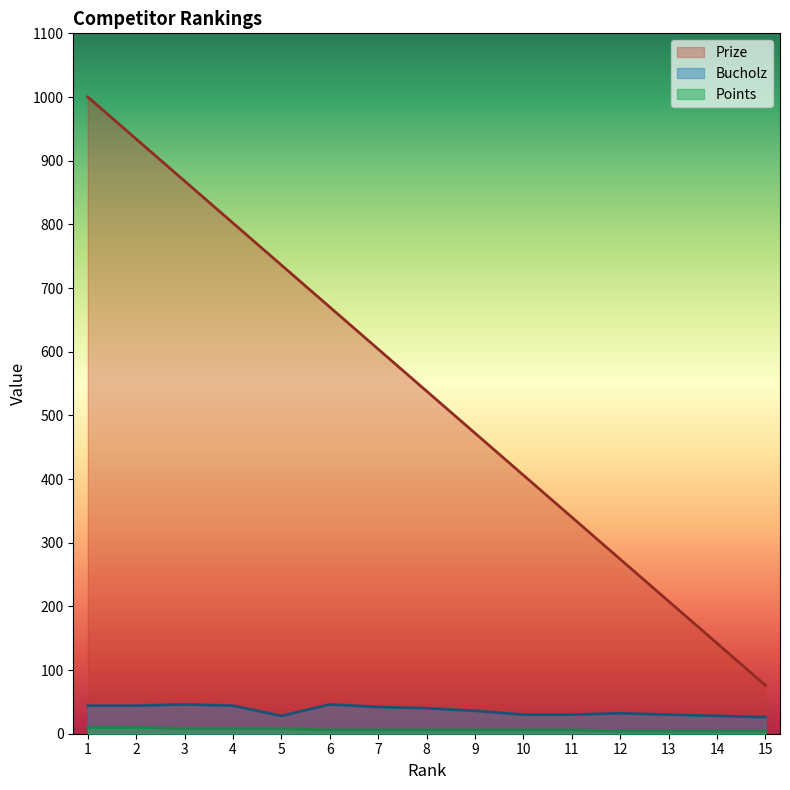

True or false: Bucholz and Prize intersect in this chart.

False